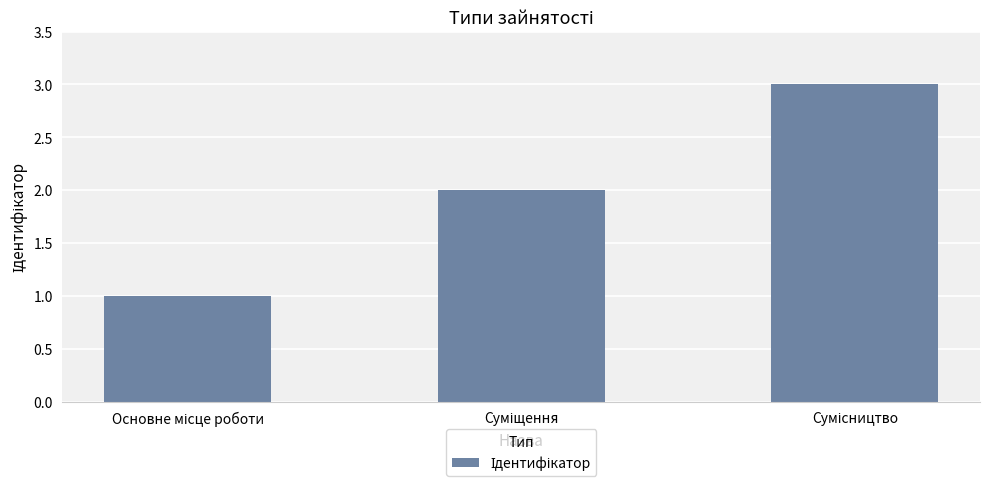

What is the greatest value displayed?

3